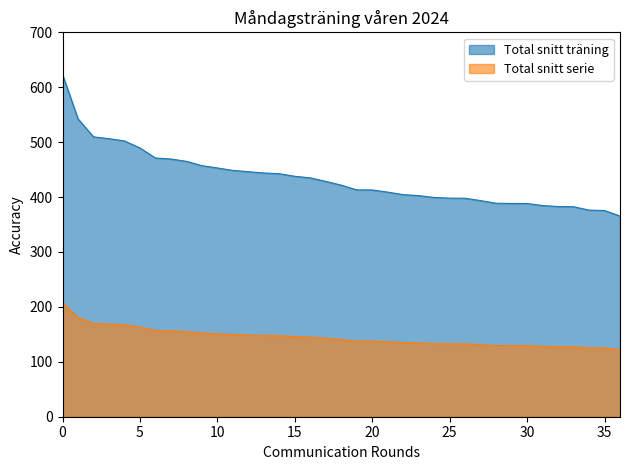

What are all the series names shown in the legend?

Total snitt träning, Total snitt serie